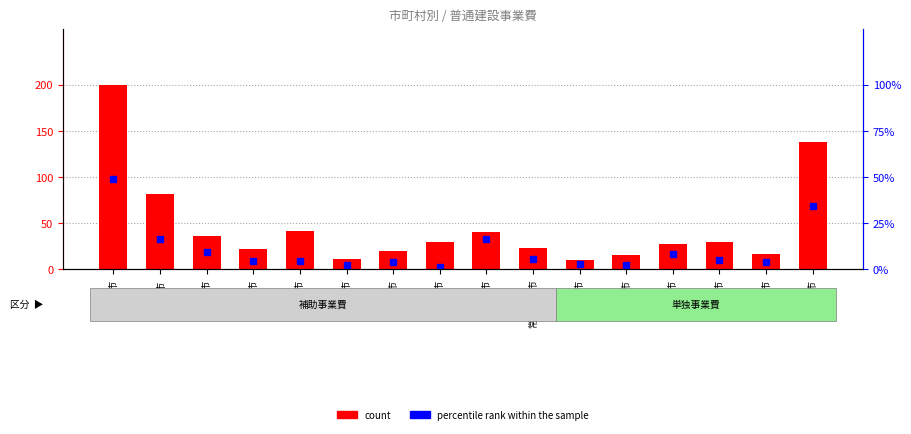

What is the label of the 5th bar from the right?

北茨城市